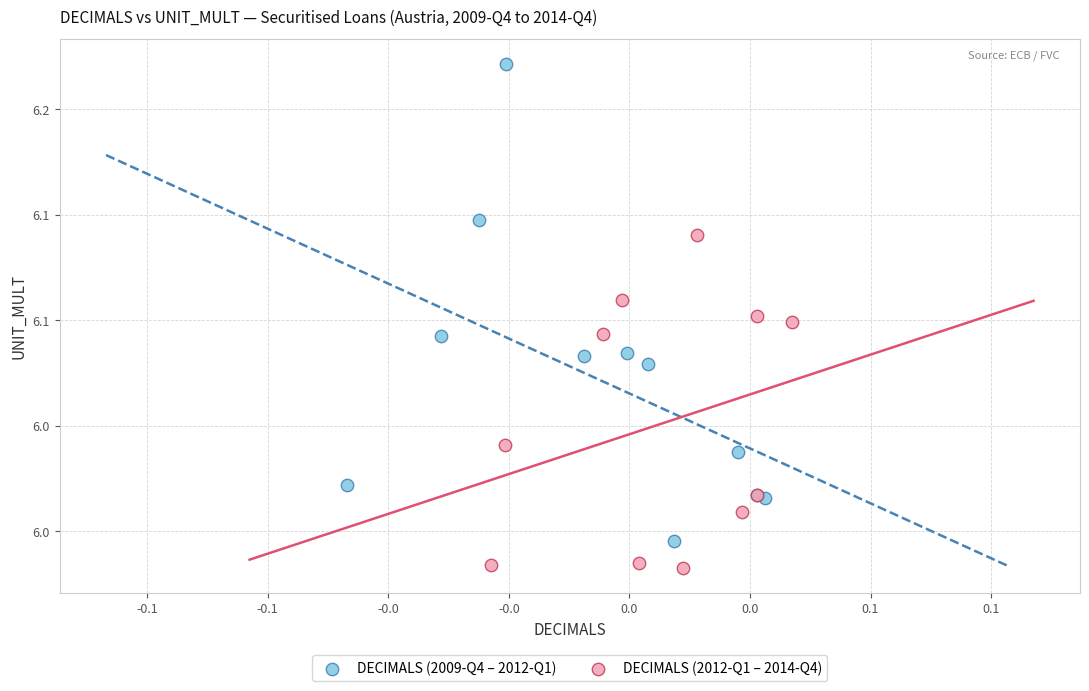

Which series reaches the minimum Y coordinate?

DECIMALS (2012-Q1 – 2014-Q4)